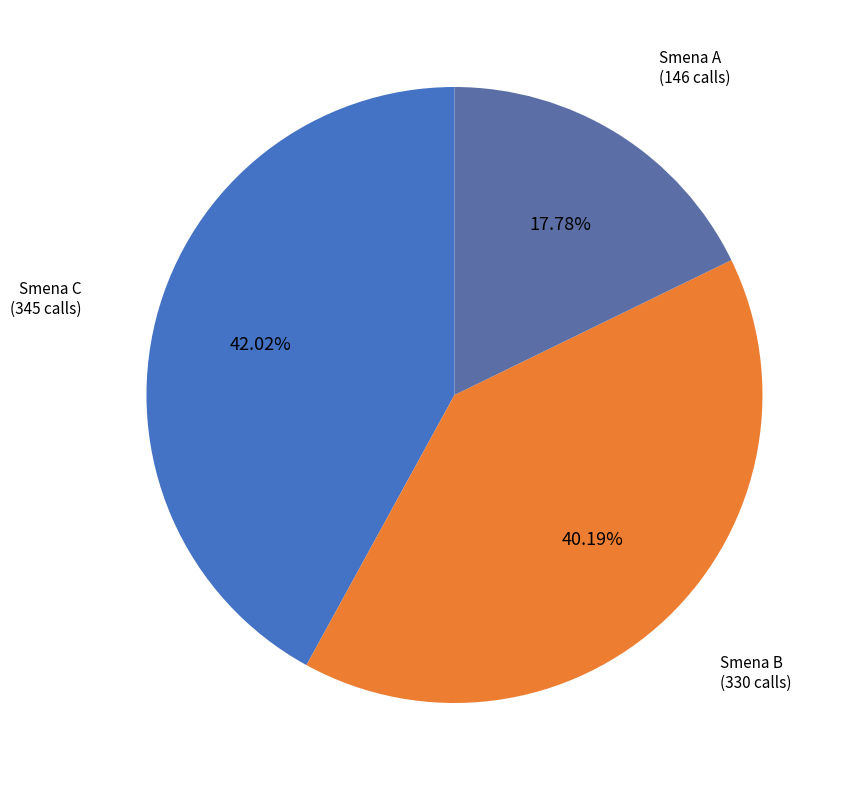

Which has a higher value, Smena A or Smena B?

Smena B